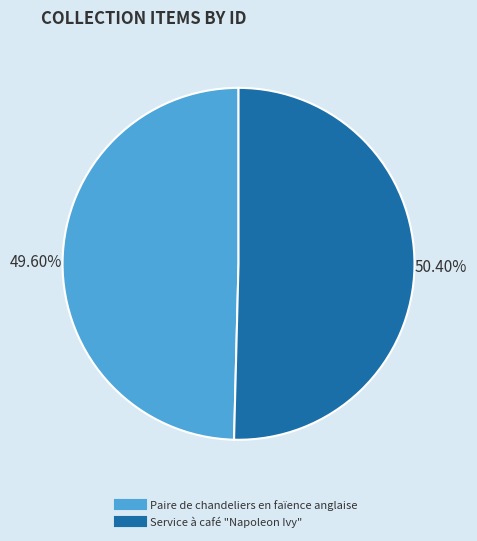

How many slices are in this pie chart?

2